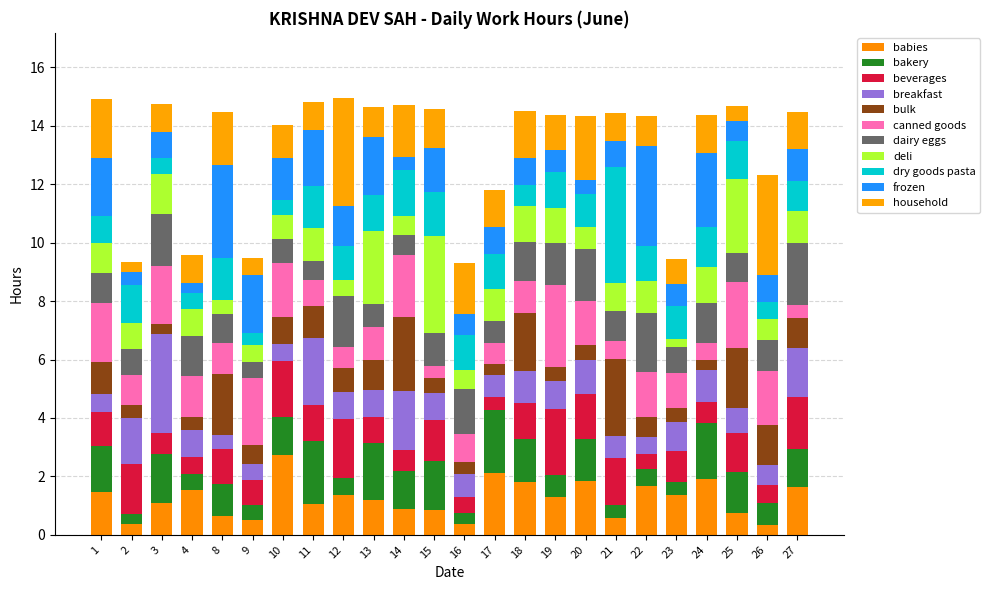

Are the bars horizontal?

No